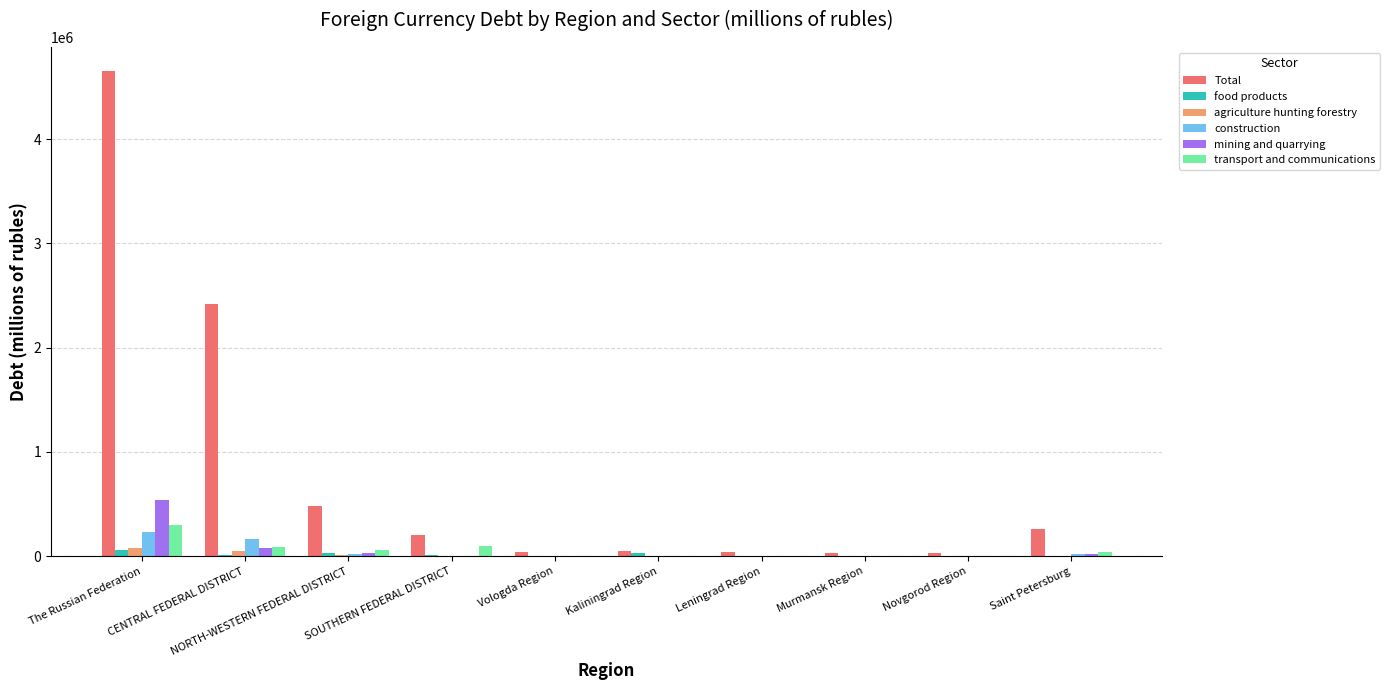

What is the total value across all series at Vologda Region?

37531